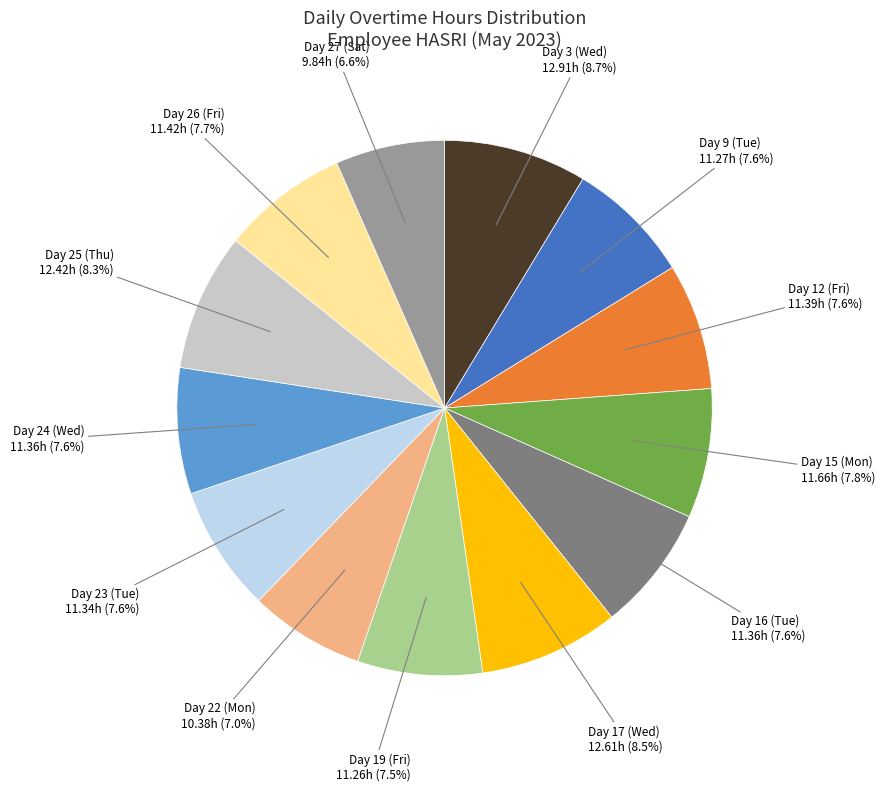

To the nearest percent, what is the difference between the largest and smallest slice percentages?

2%